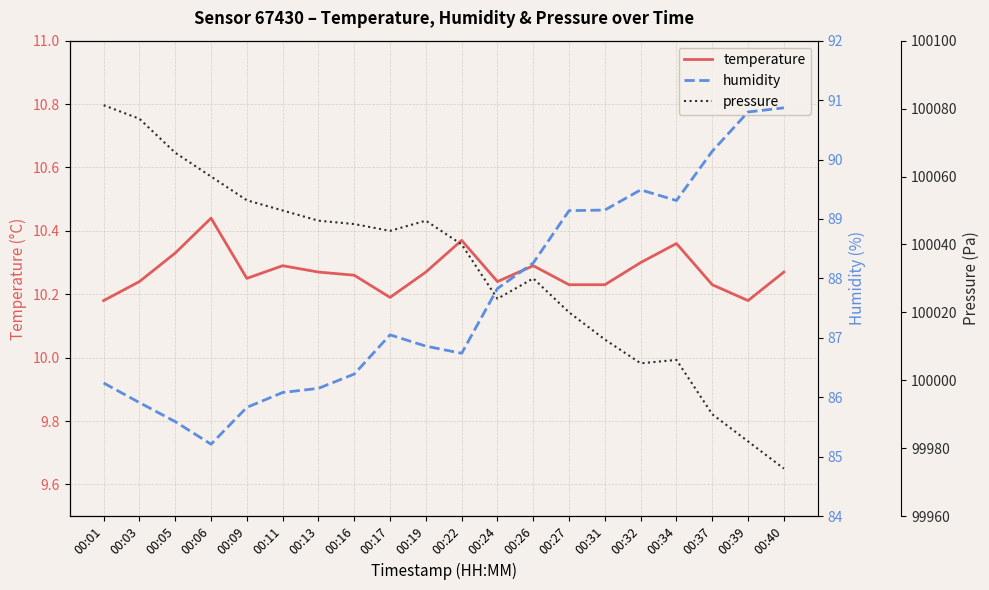

How many lines are shown in the chart?

3